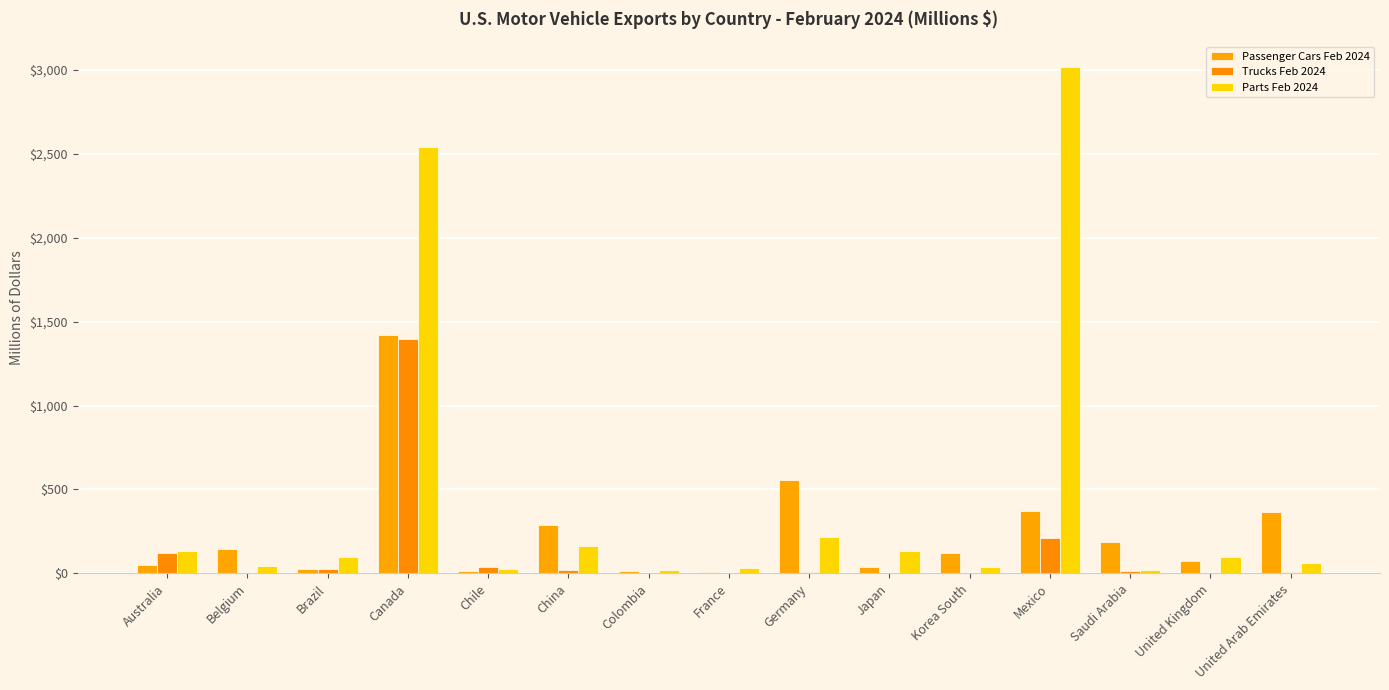

What is the minimum value for Parts Feb 2024?

18